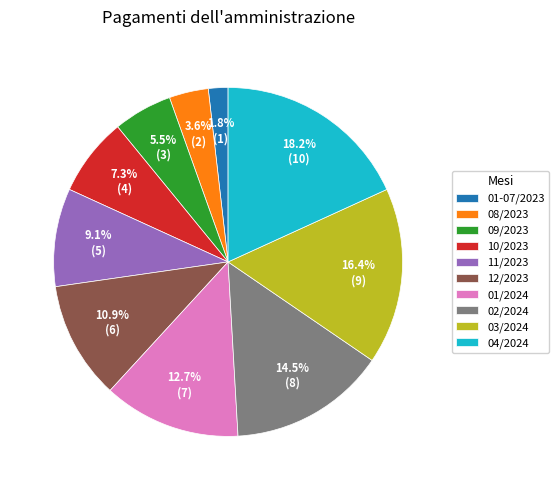

Approximately how many times larger is the value at 02/2024 compared to 08/2023?

4.0